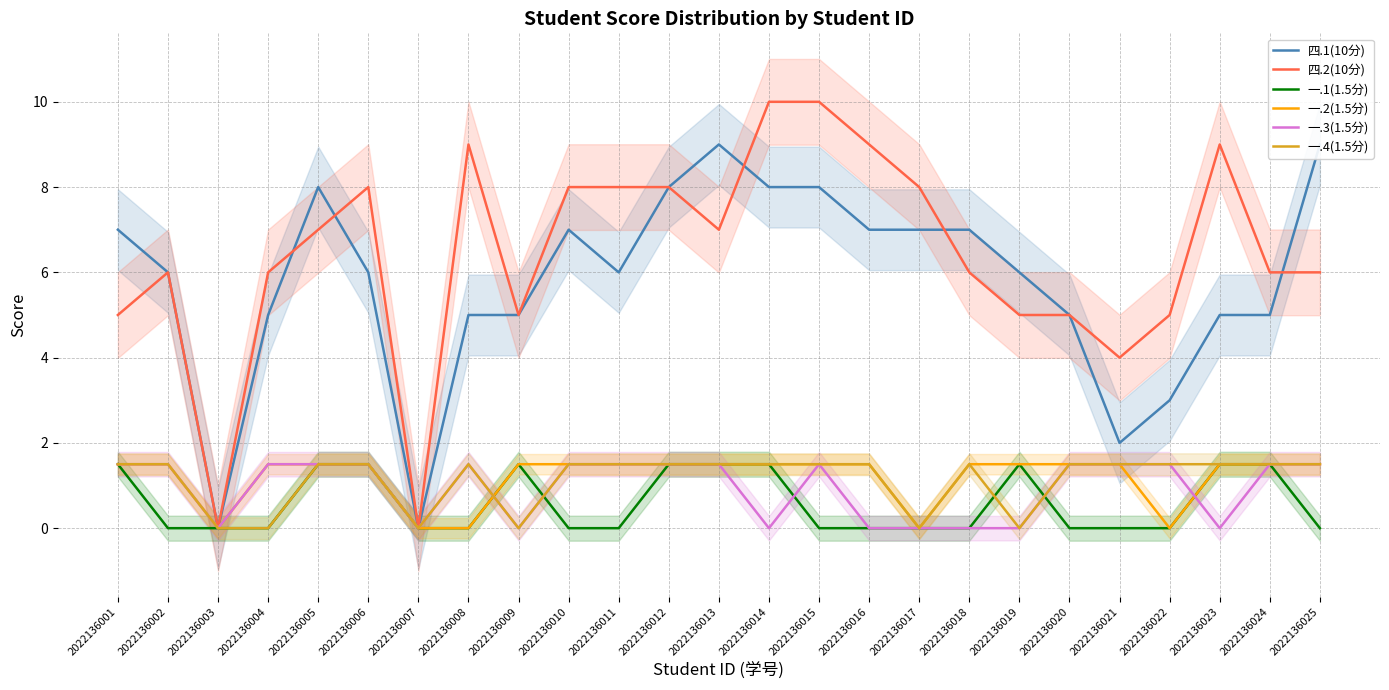

True or false: 四.1(10分) and 一.1(1.5分) intersect in this chart.

False